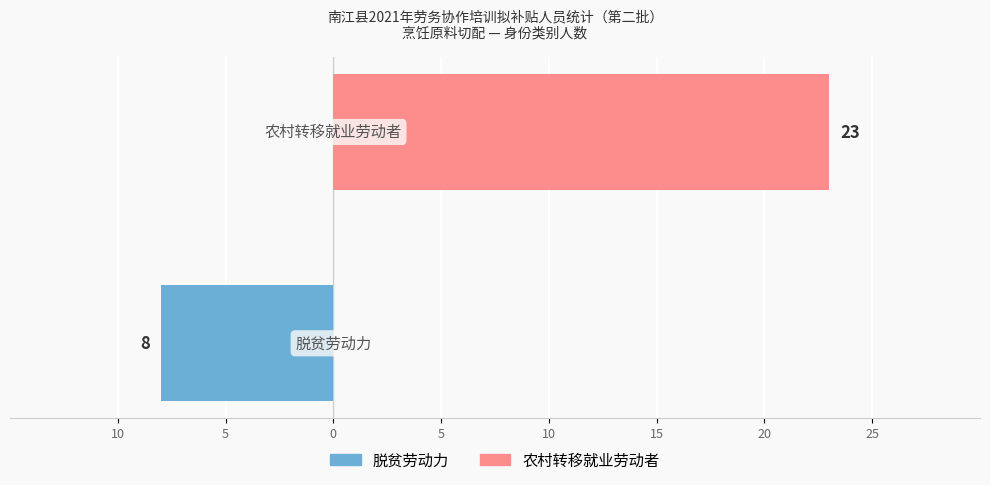

Which series has the widest spread of values?

农村转移就业劳动者